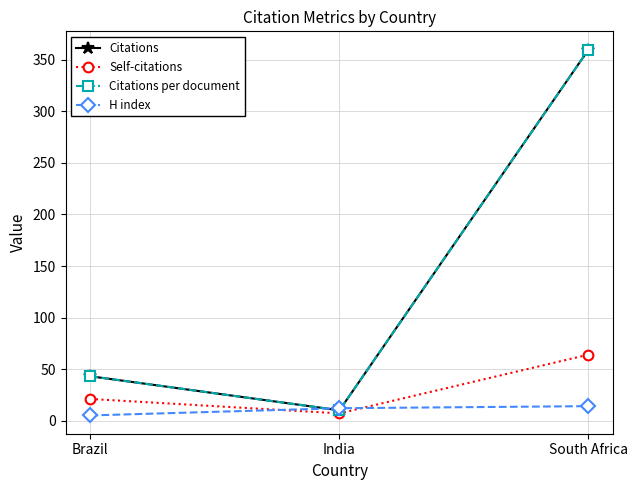

What is the difference between the second highest and minimum values in the H index series?

7